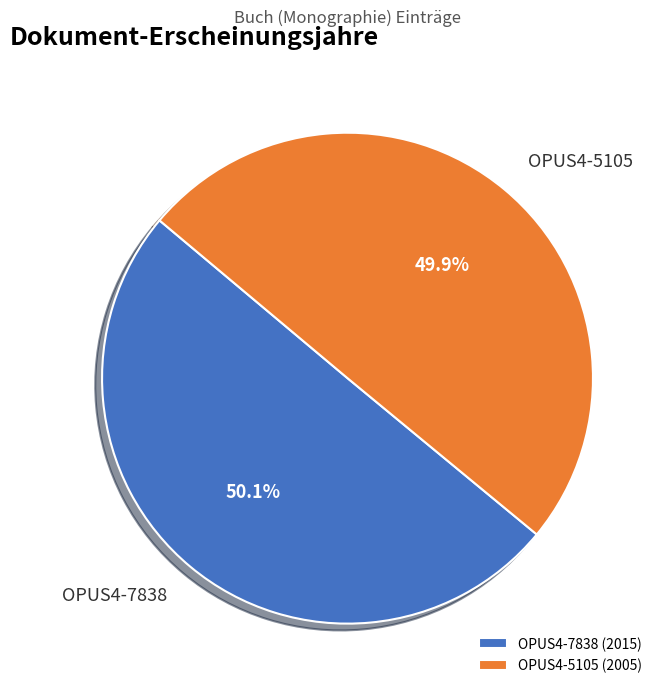

Approximately how many times larger is the value at OPUS4-5105 compared to OPUS4-7838?

1.0